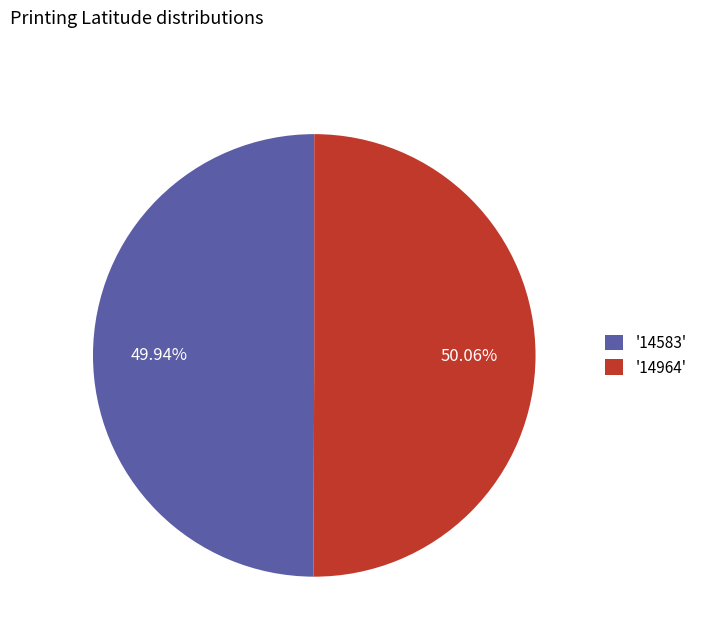

Is there any slice that represents more than half of the pie?

Yes